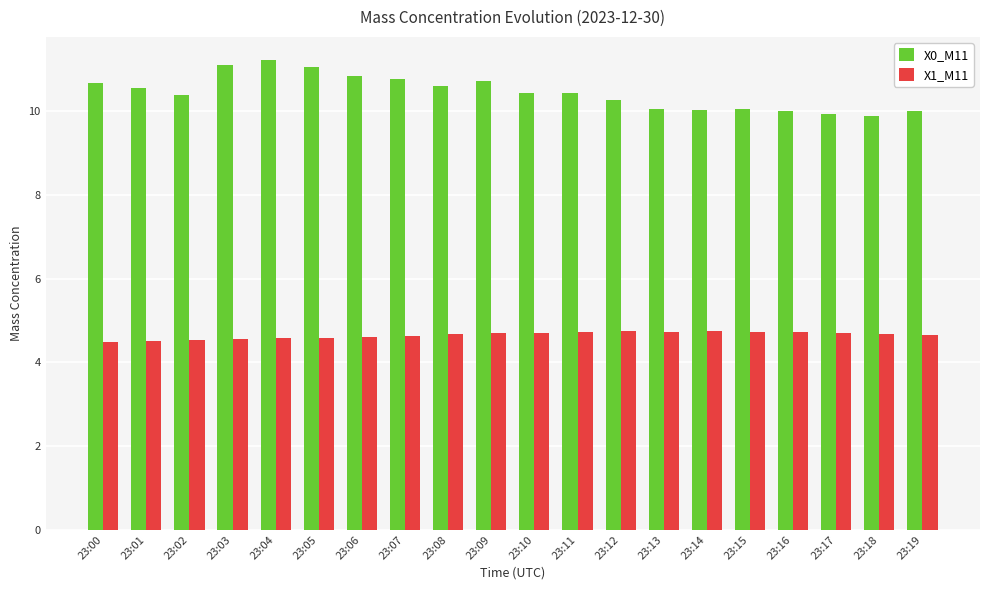

What is the sum of all X0_M11 values?

209.1